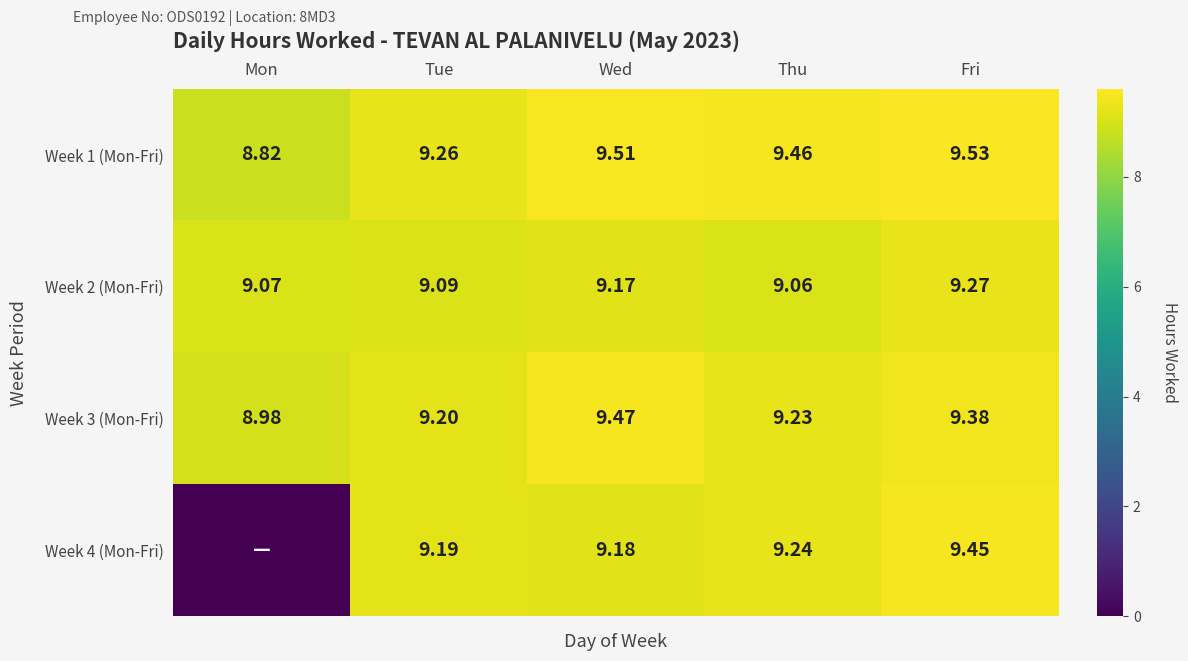

Which has a higher value, Tue or Mon?

Tue